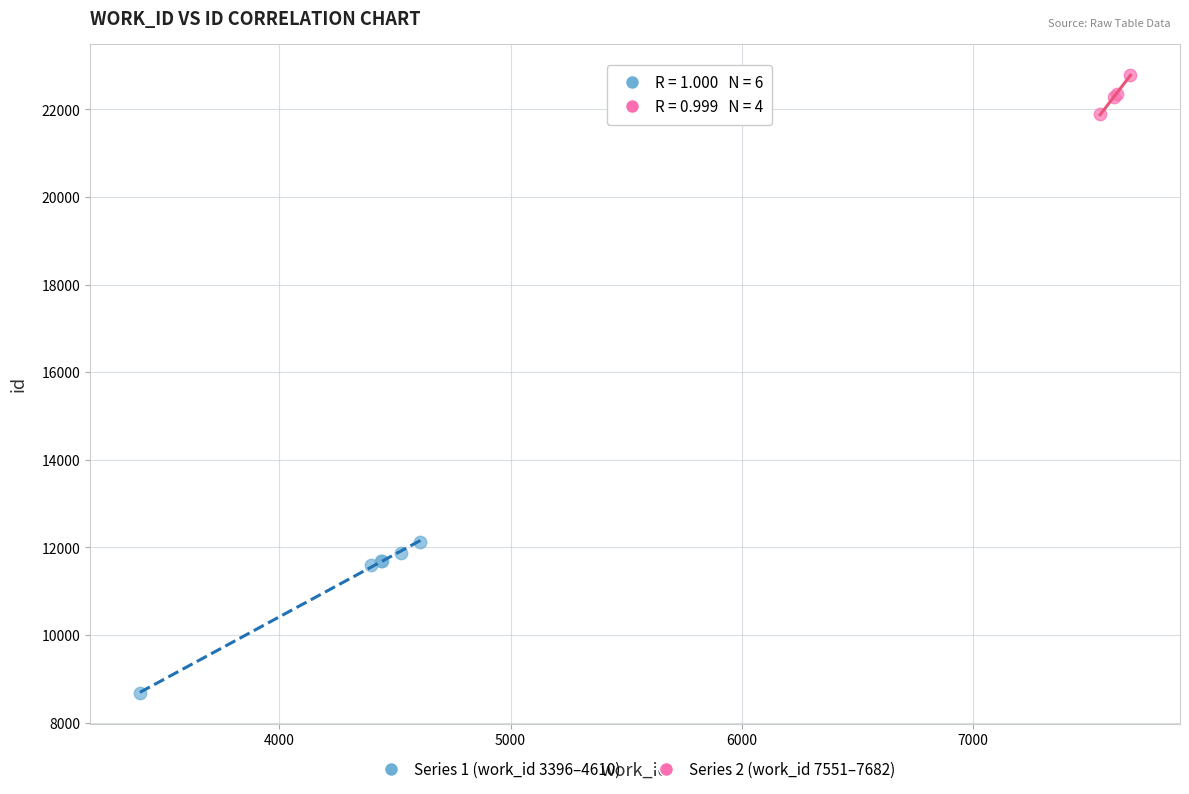

Which series has the largest Y range (max minus min)?

Series 1 (work_id 3396–4610)